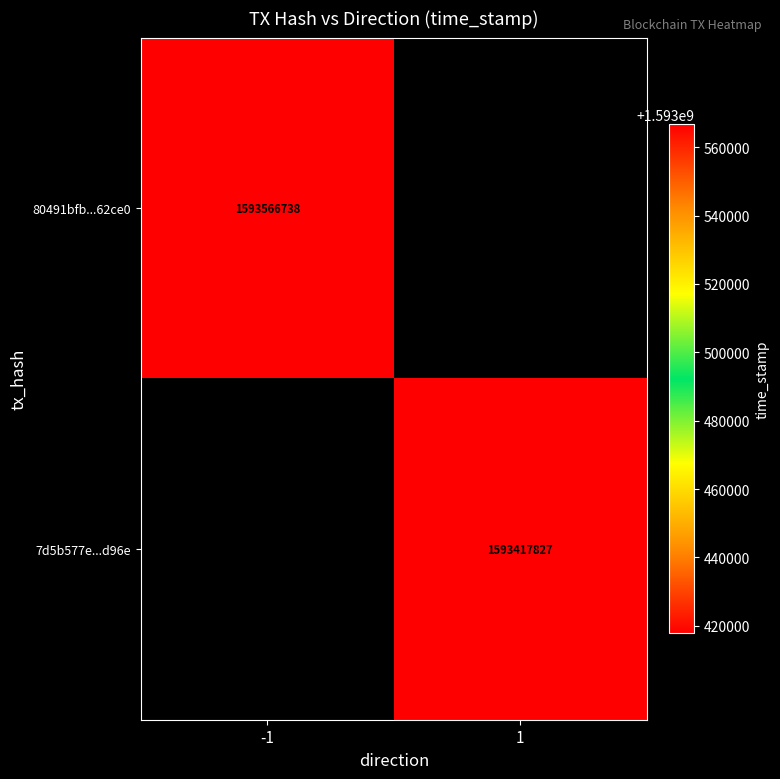

What is the minimum value shown in the chart?

1593417827.0